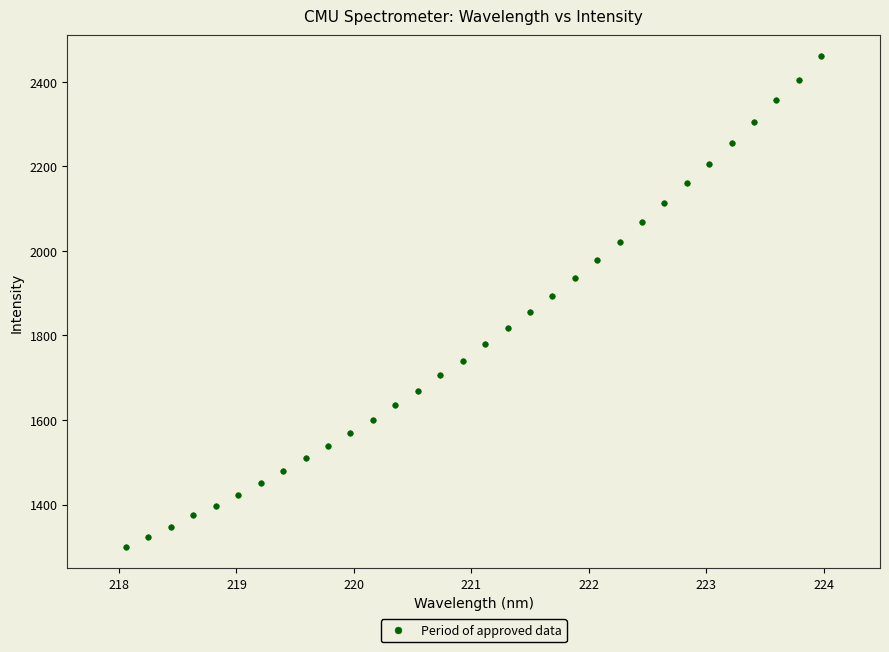

What is the range of Y values (max minus min)?

1161.5